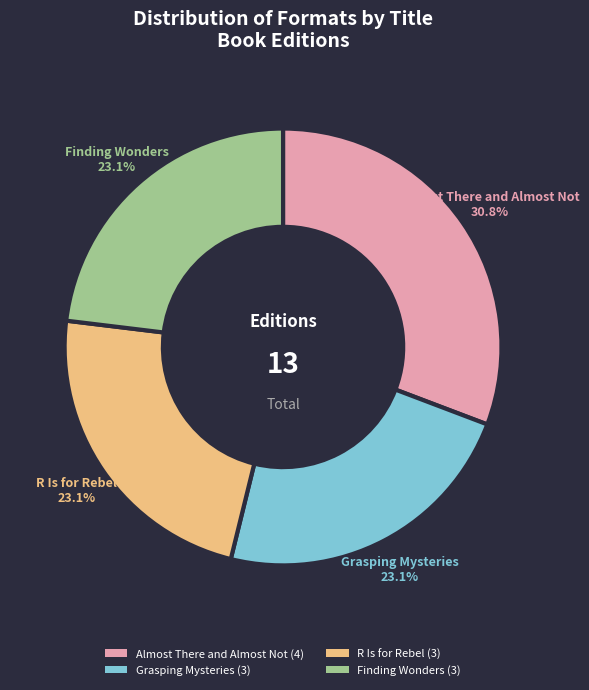

What percentage is the Grasping Mysteries slice, to the nearest percent?

23%